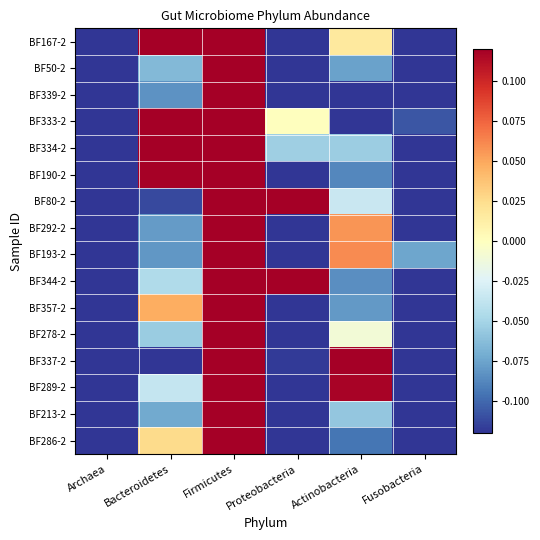

Which has a higher value, Archaea or Fusobacteria?

Archaea